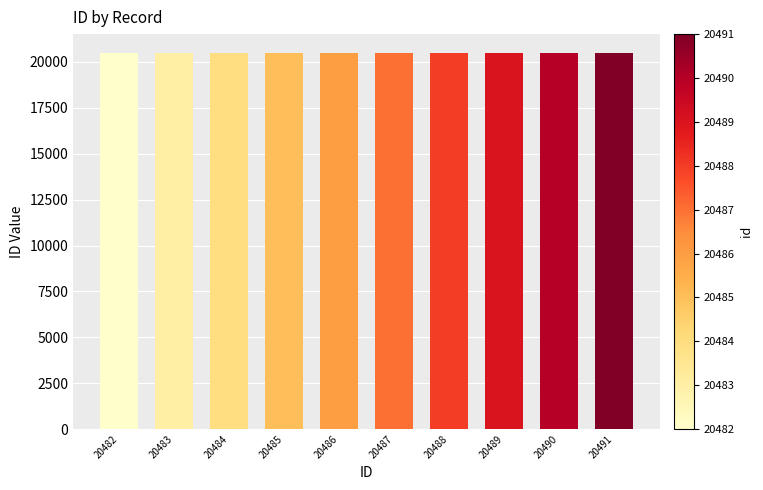

The value at 20491 is 20491. True or false?

True